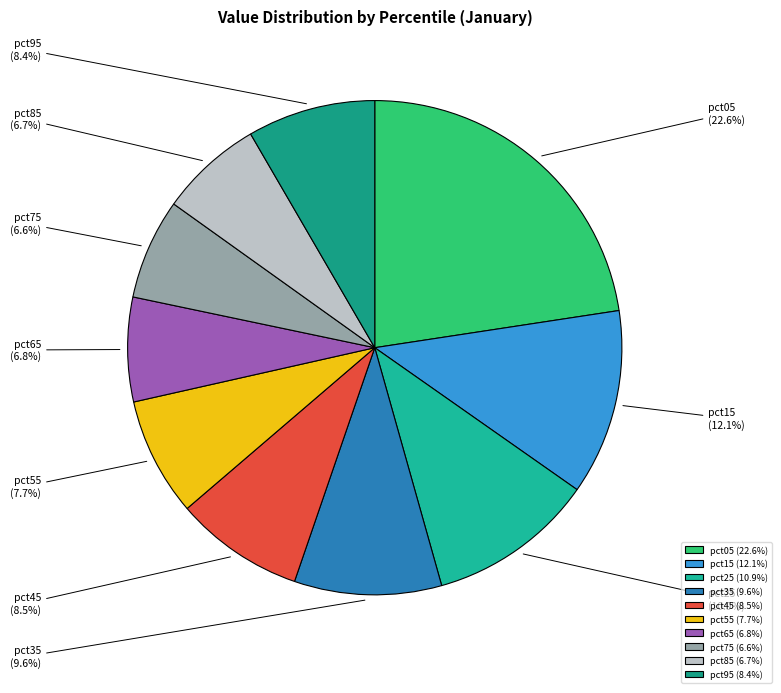

The pct85 slice represents 7% of the pie. True or false?

True